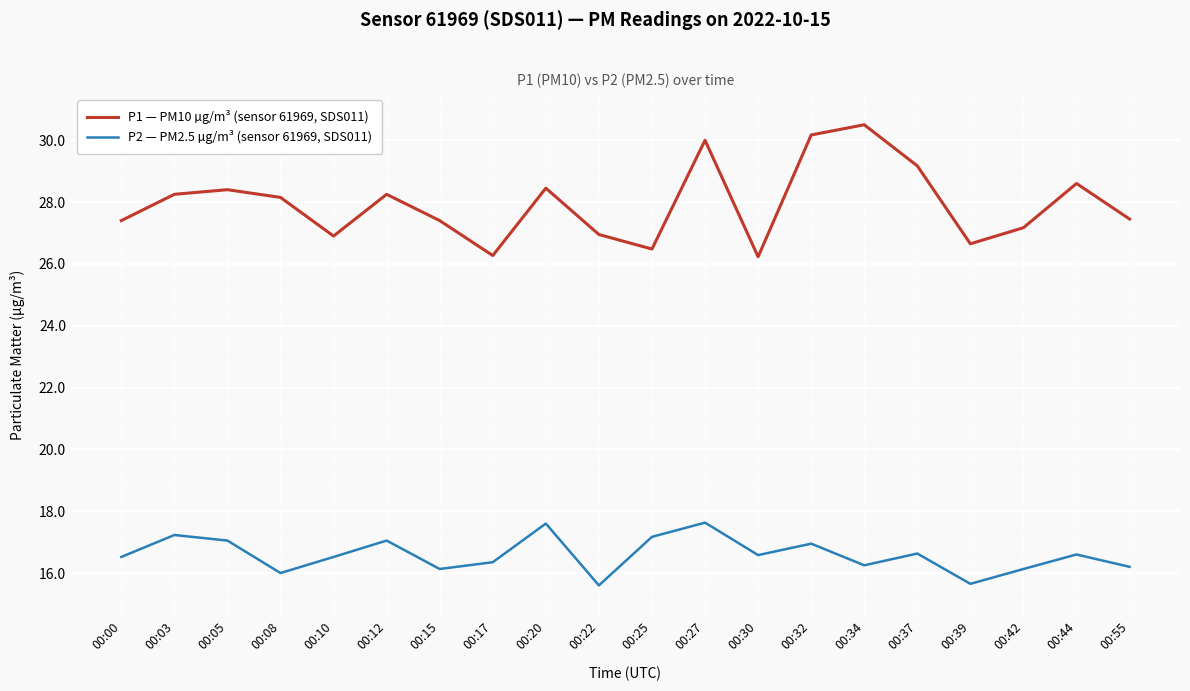

The value of P1 — PM10 µg/m³ (sensor 61969, SDS011) at 00:44 is 10.9. True or false?

False